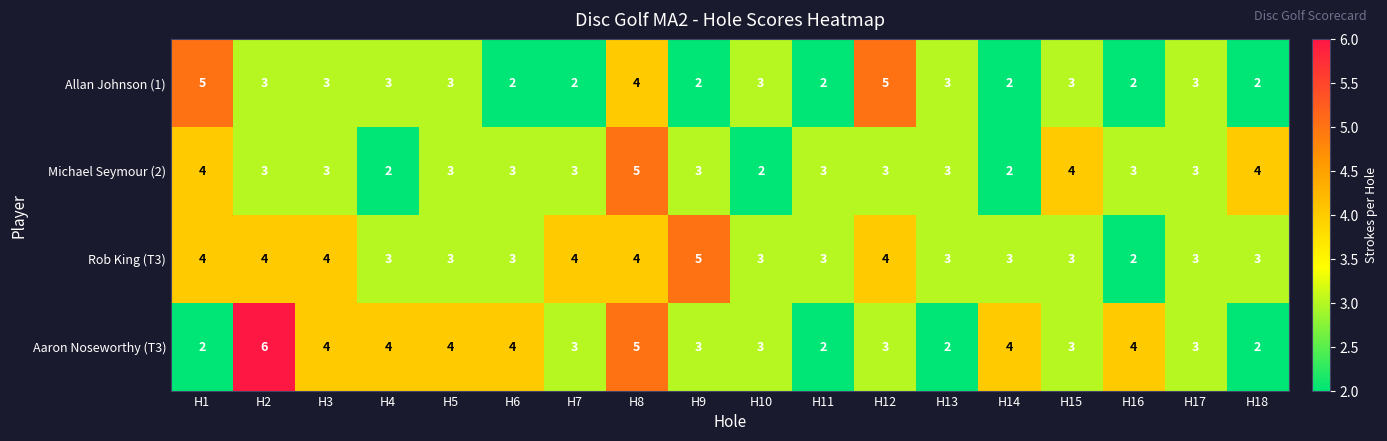

What is the sum of all Michael Seymour (2) values?

56